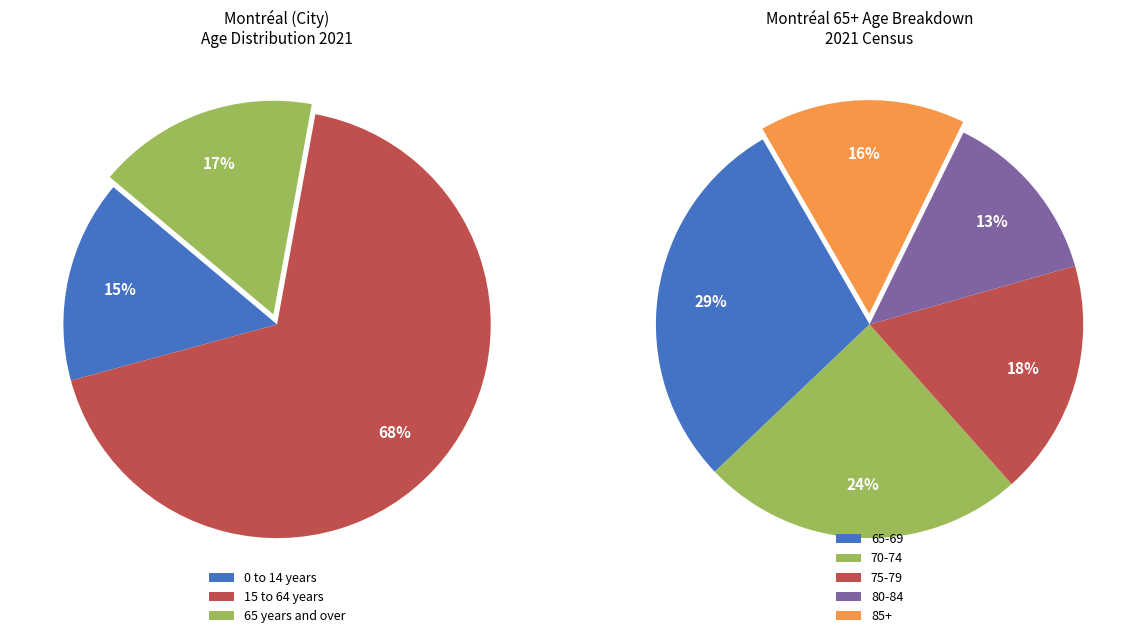

How many slices are in this pie chart?

3